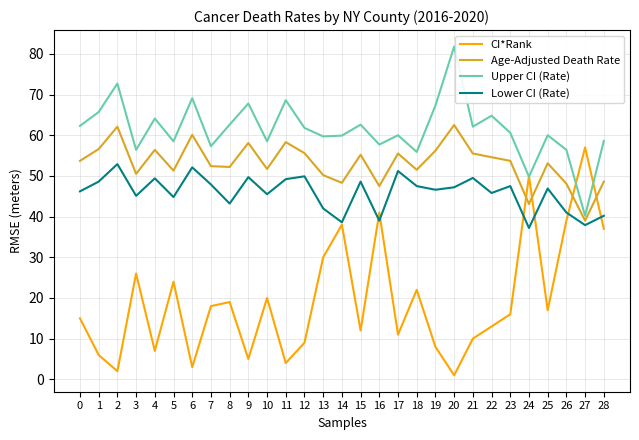

At which category does Age-Adjusted Death Rate reach its first local valley?

3